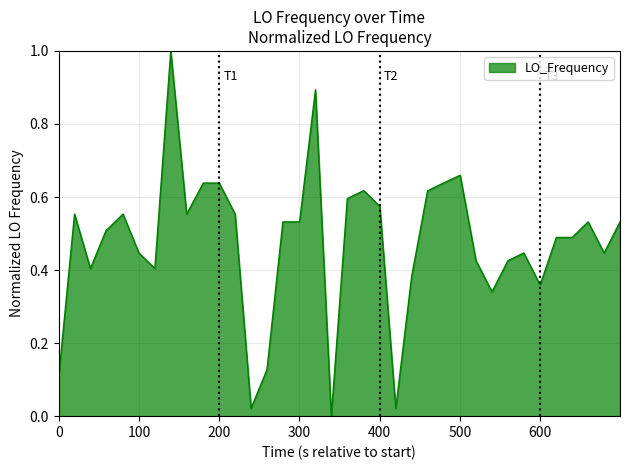

What is the maximum value shown in the chart?

1.0